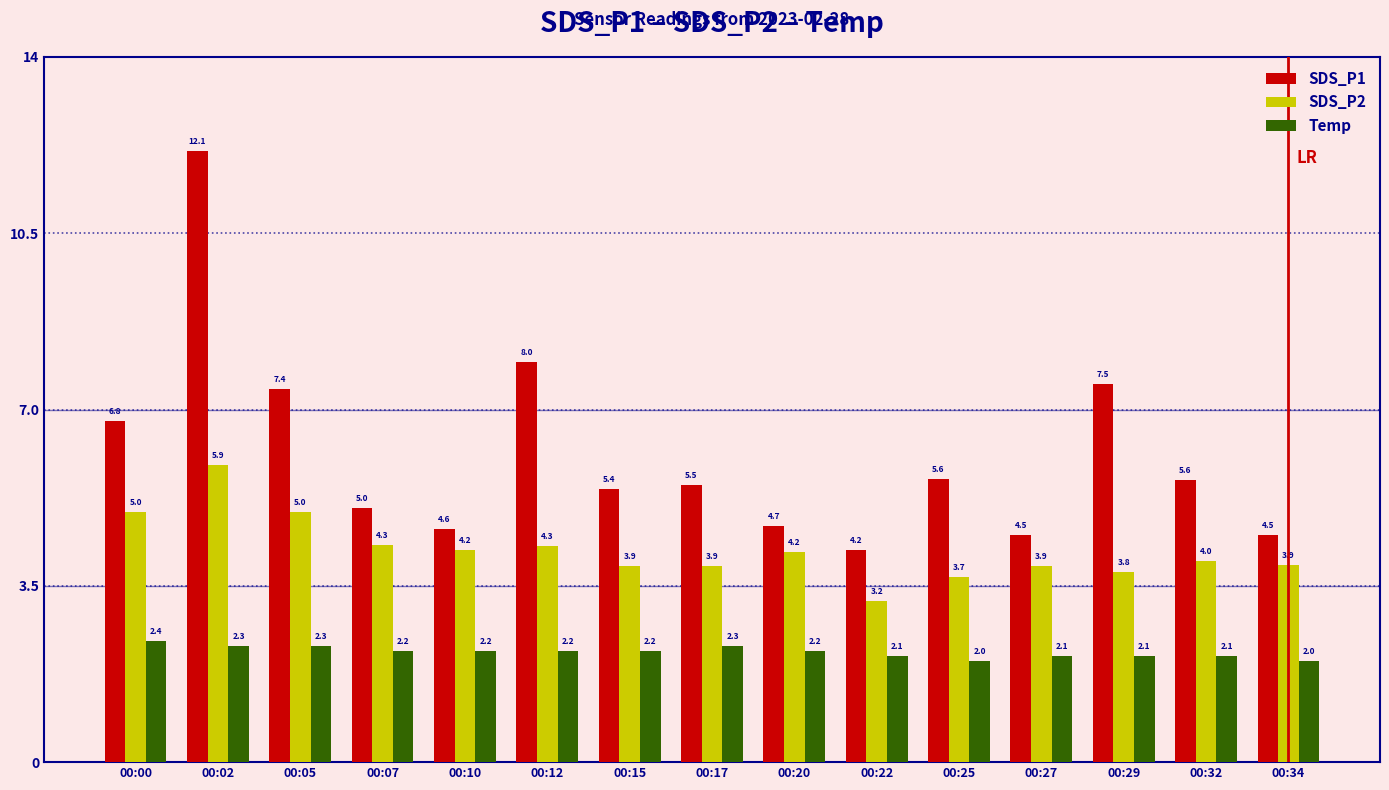

Is it true that SDS_P1 equals 8.0 at 00:12?

True